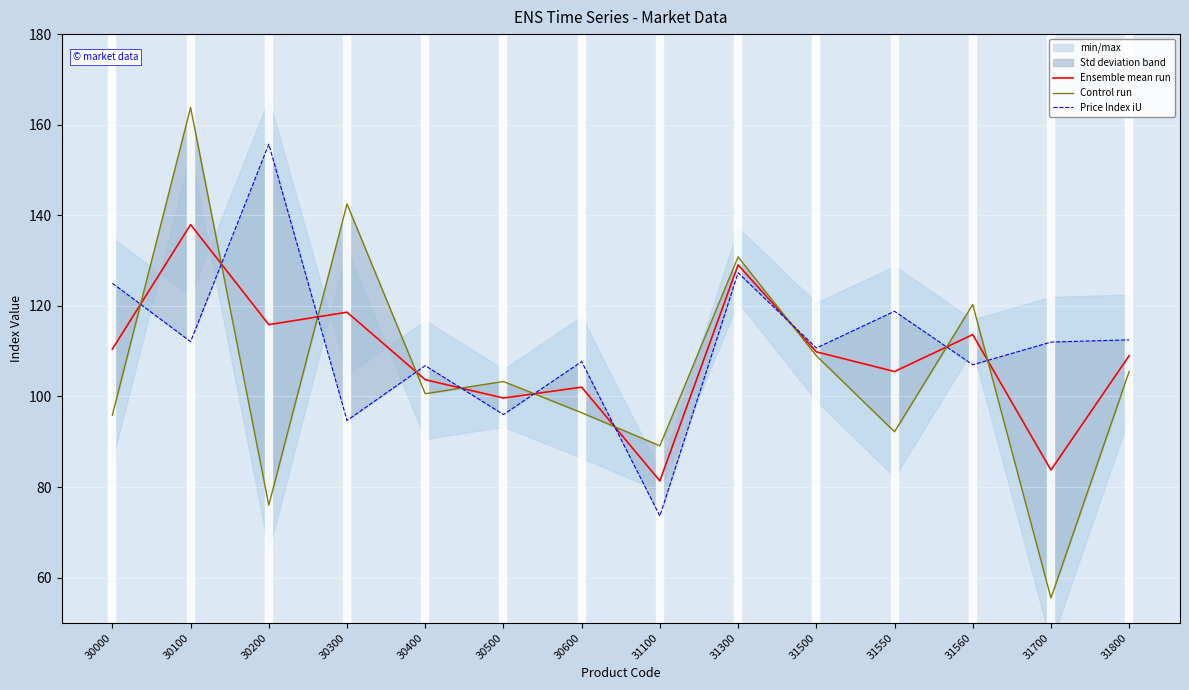

How many times do Control run and Price Index iU cross each other?

10